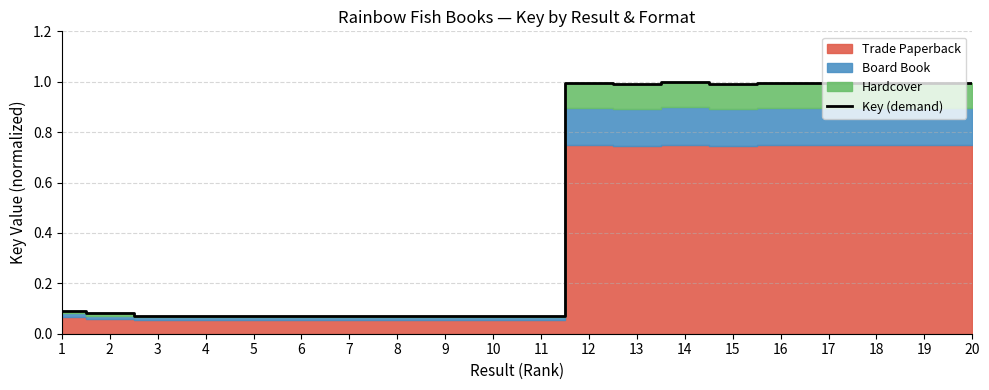

What is the difference between the maximum and second lowest values?

0.9